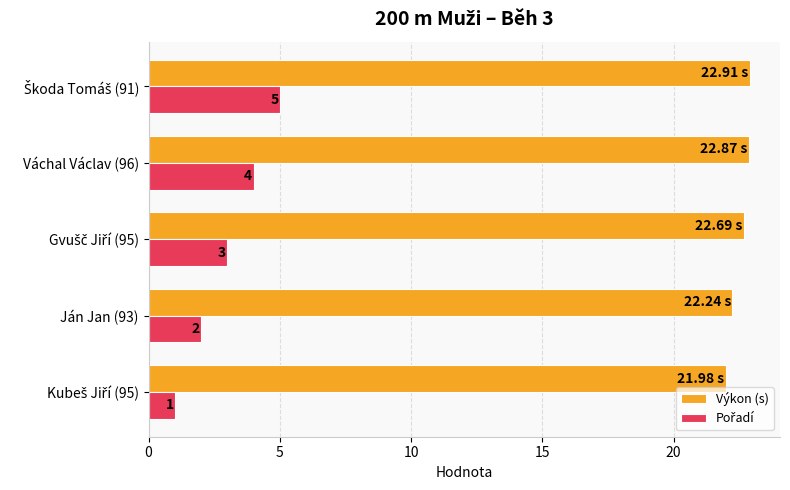

How many series are shown in this chart?

2